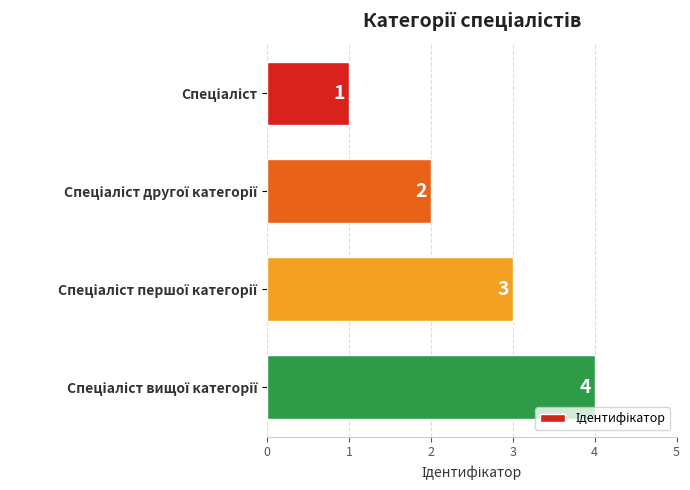

What is the value of the 3rd bar from the top?

3